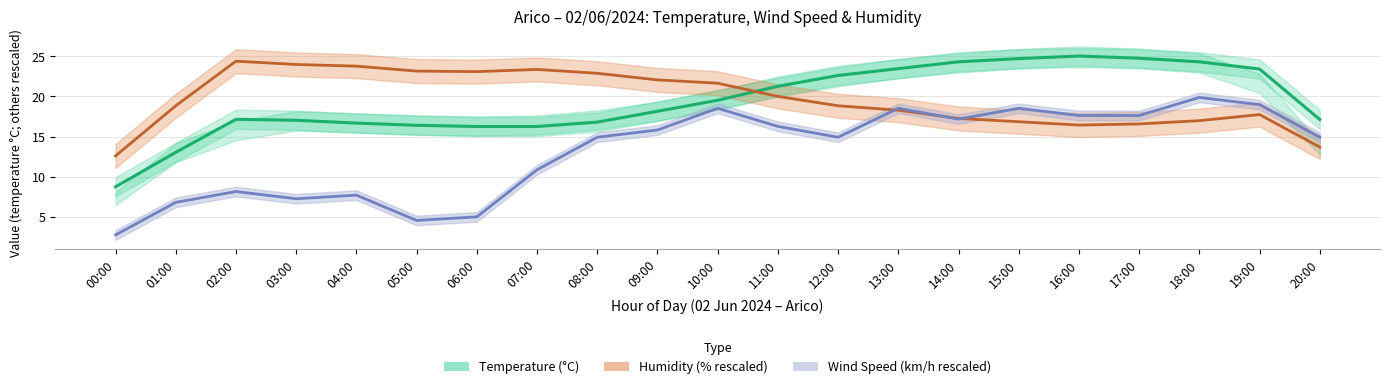

What position from the right is 04:00?

17